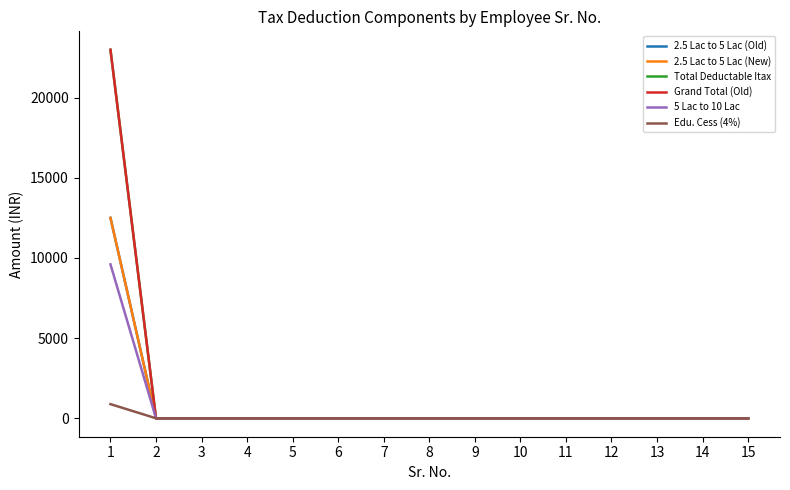

Count the number of categories in the chart.

15